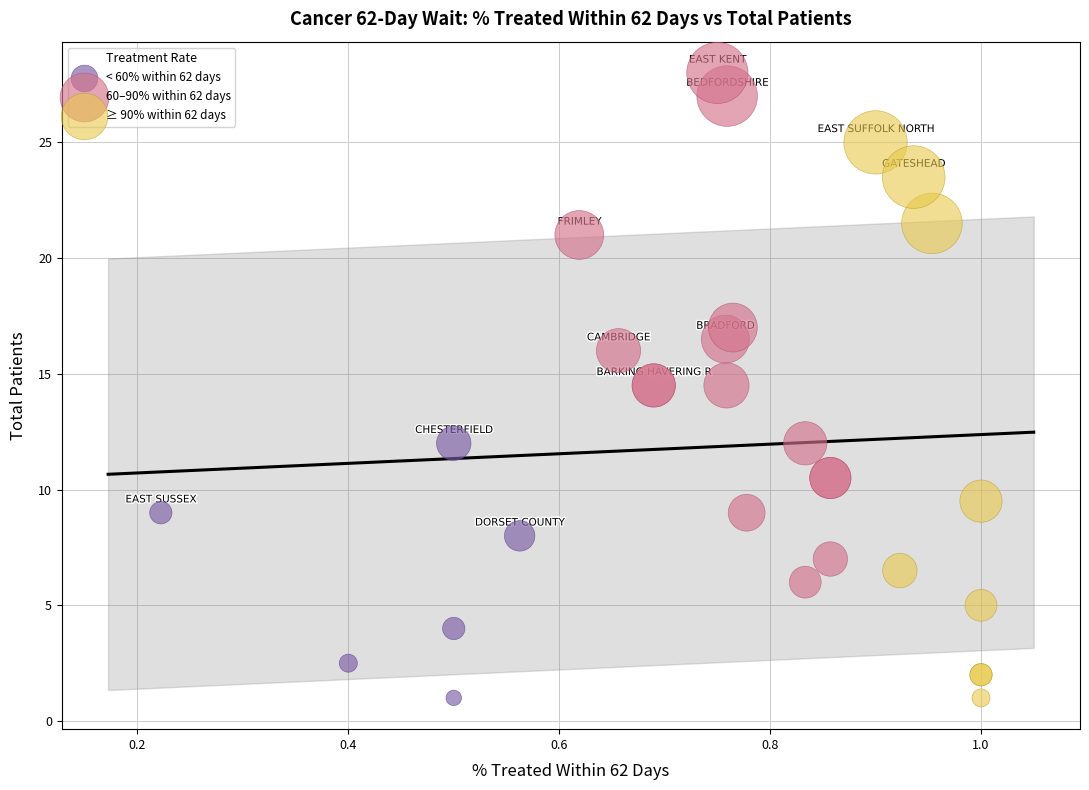

Which series contains the highest Y value?

60–90% within 62 days